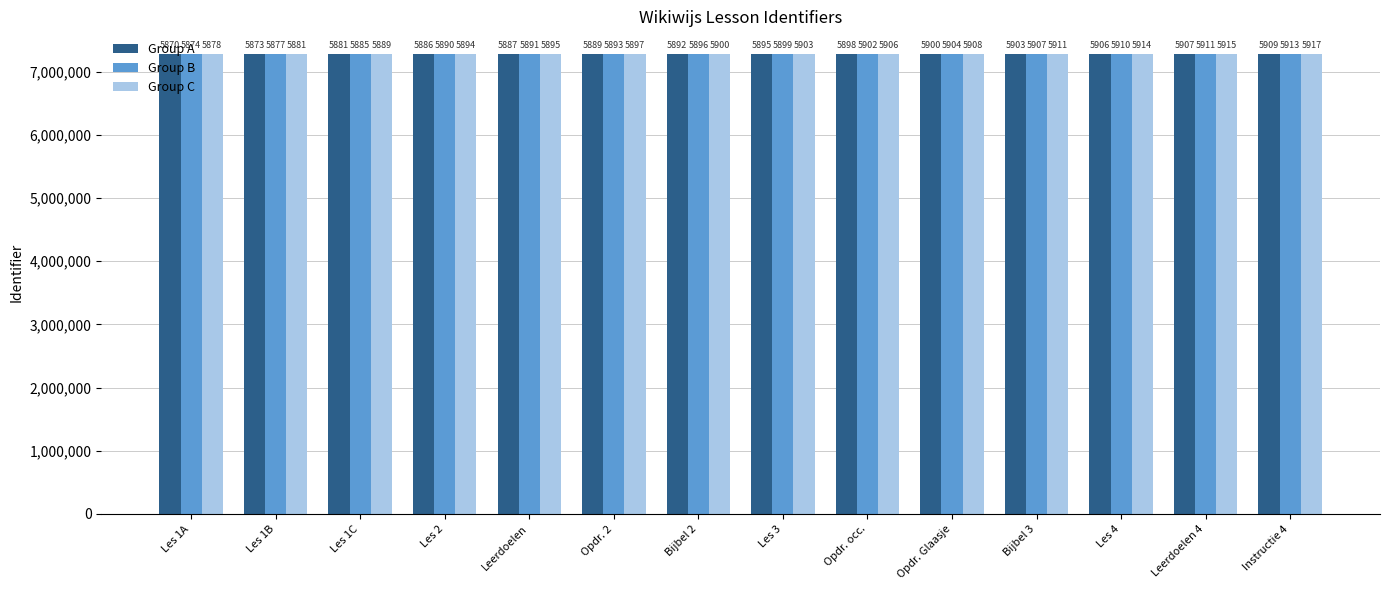

Does the chart contain any negative values?

No